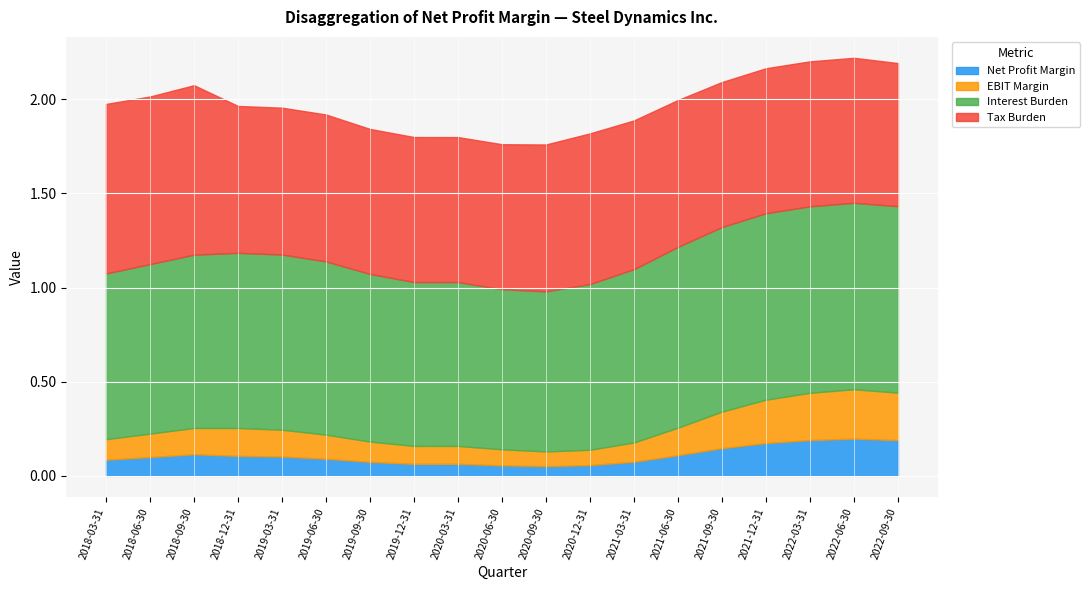

What is the total value across all series at 2018-12-31?

2.0